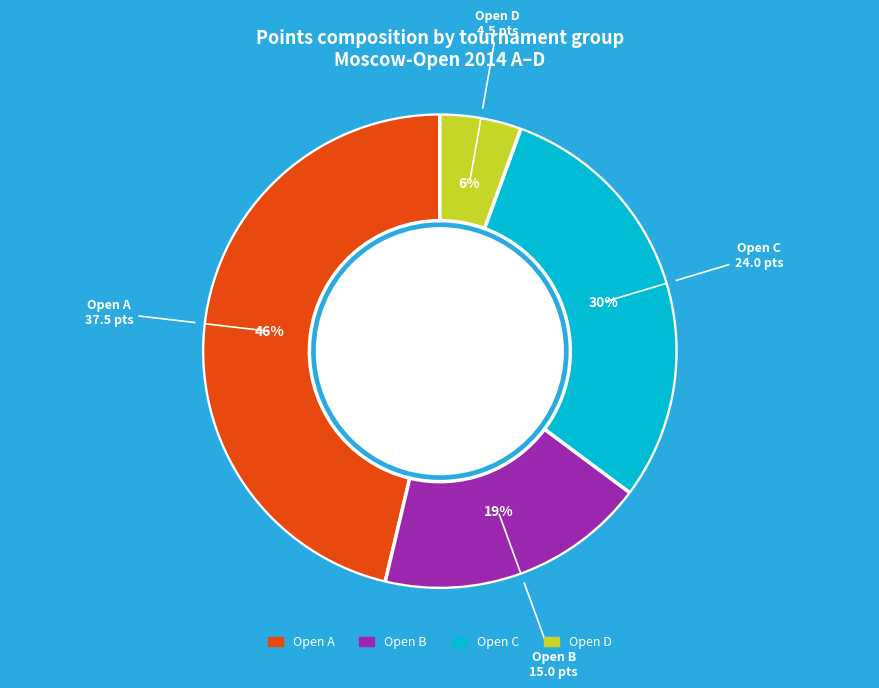

Combined, do Open C and Open B account for over 50%?

No